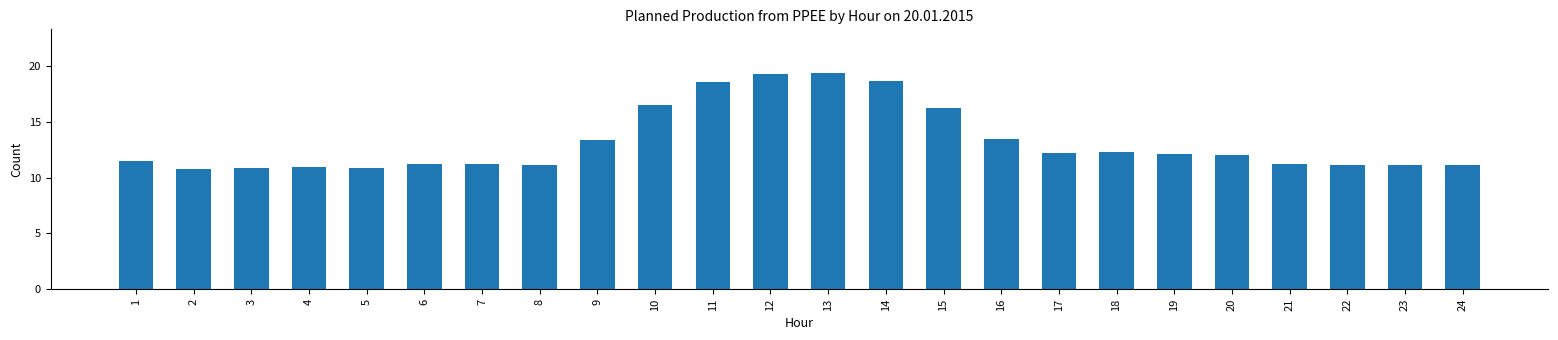

True or false: the data shows 32.6 at 11.

False